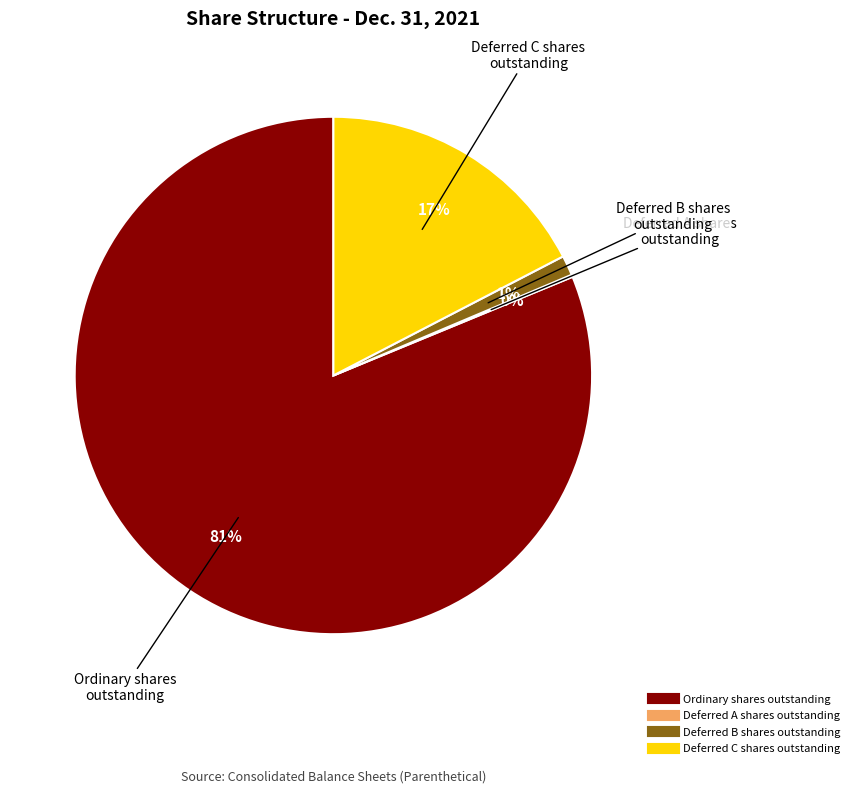

Which slice is the largest?

Ordinary shares outstanding